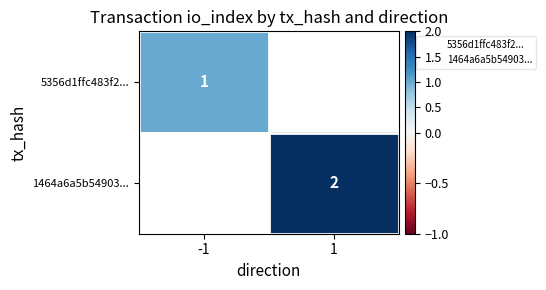

At how many categories does at least one series exceed 1?

1